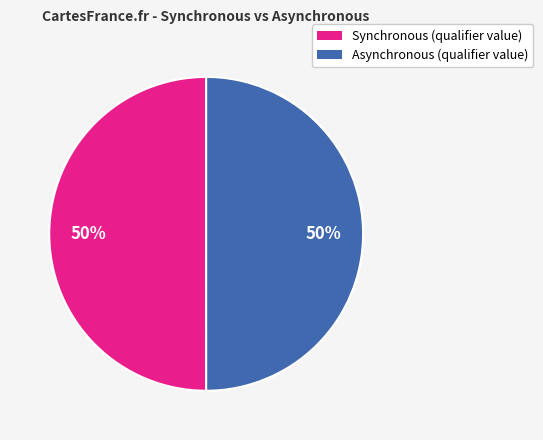

How many slices are in this pie chart?

2